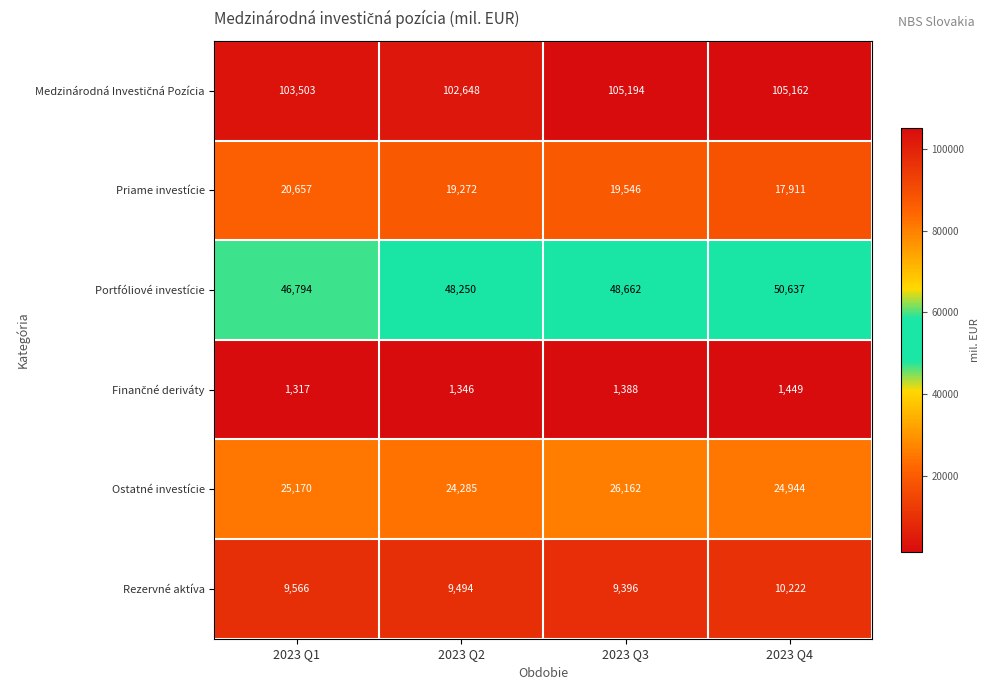

Is it true that Rezervné aktíva equals 15374 at 2023 Q2?

False